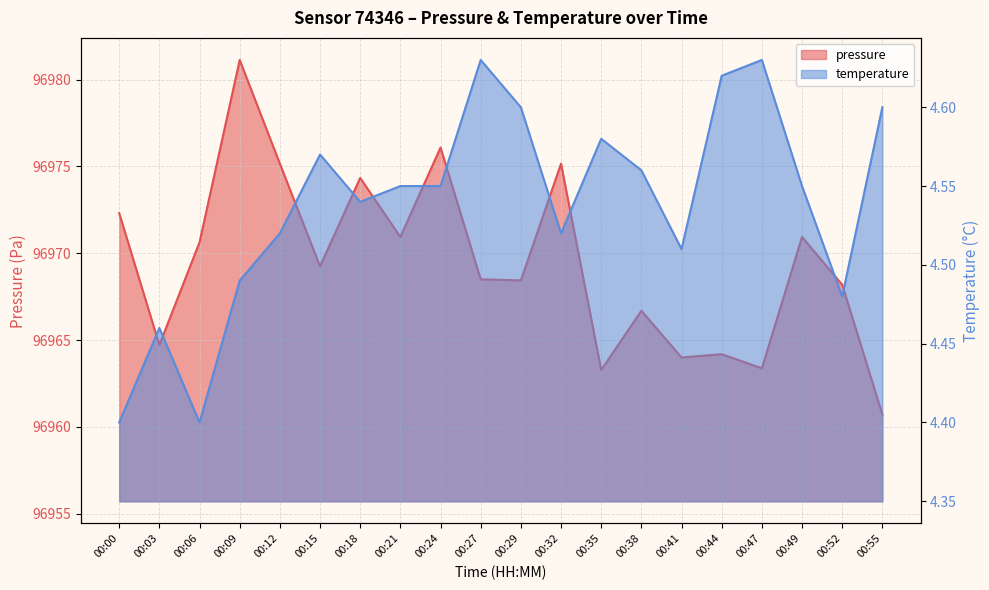

How many values in the pressure series are below 96969?

10